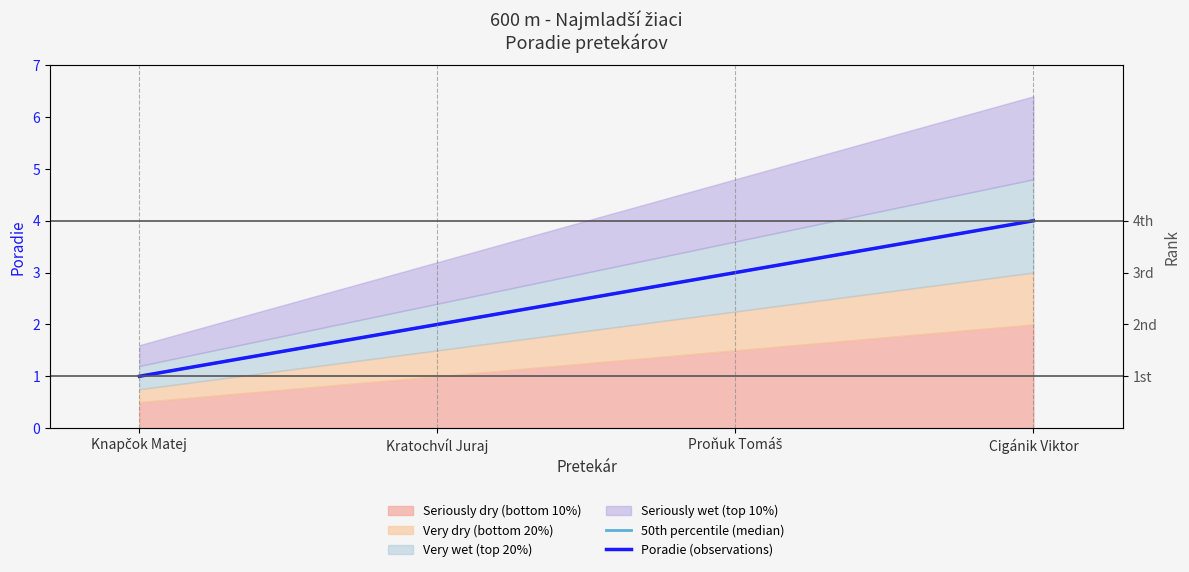

At which label does 50th percentile (median) reach its minimum?

Knapčok Matej